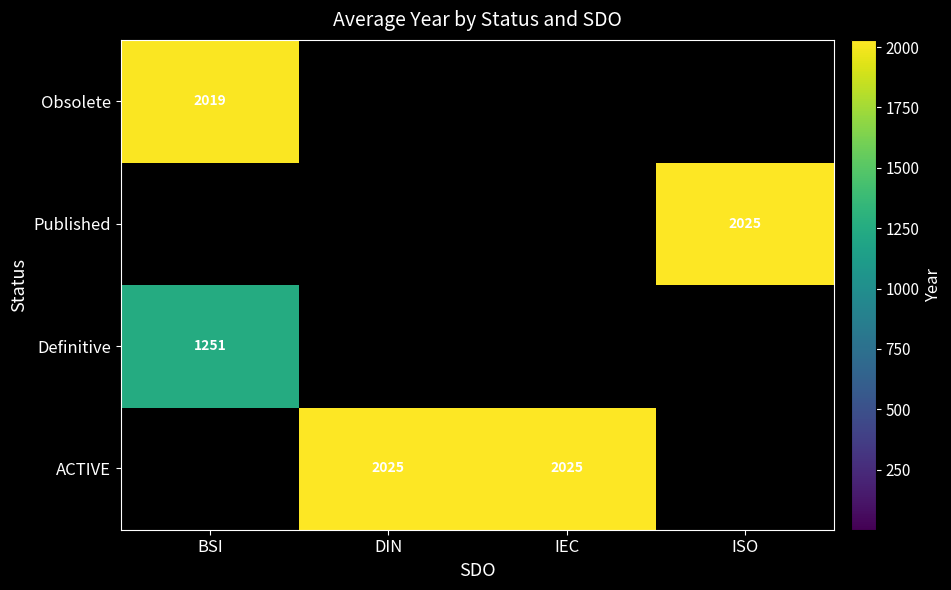

The ACTIVE series shows 2025 at IEC. True or false?

True